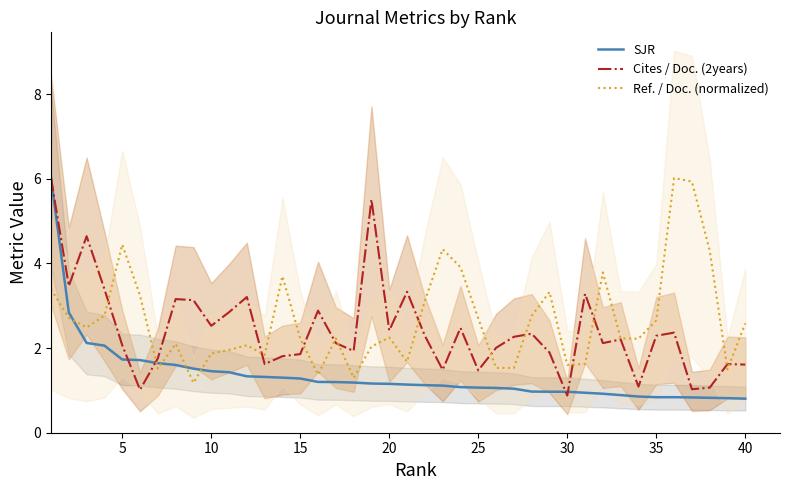

After their last crossing, which series has the higher values: Cites / Doc. (2years) or SJR?

Cites / Doc. (2years)